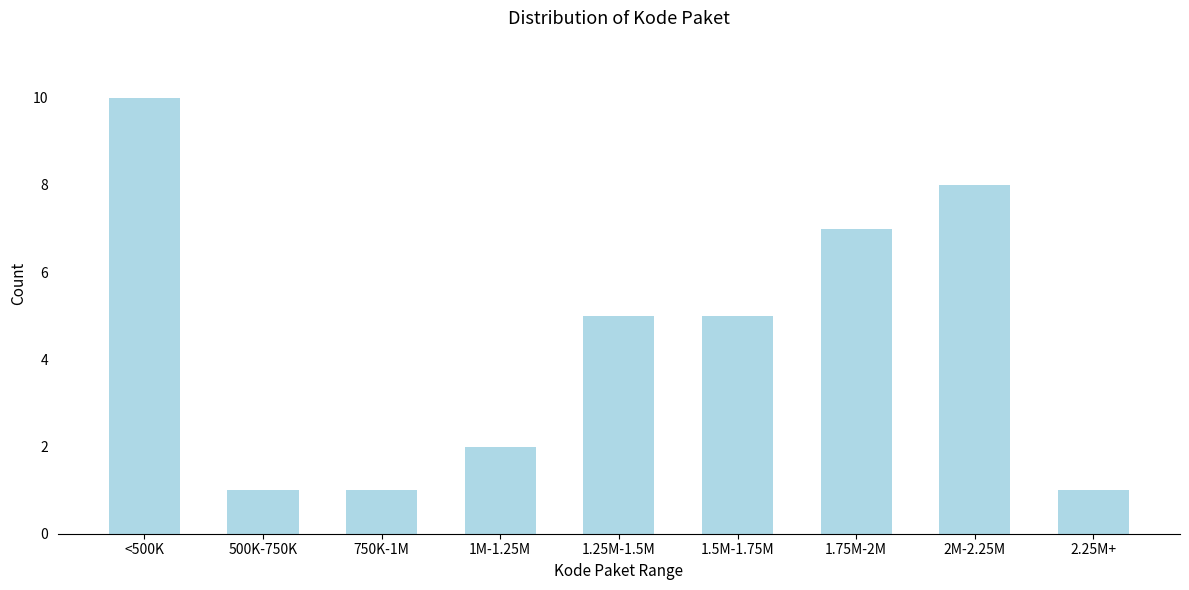

Reading left to right, transcribe all the data shown in this chart.

10	1	1	2	5	5	7	8	1